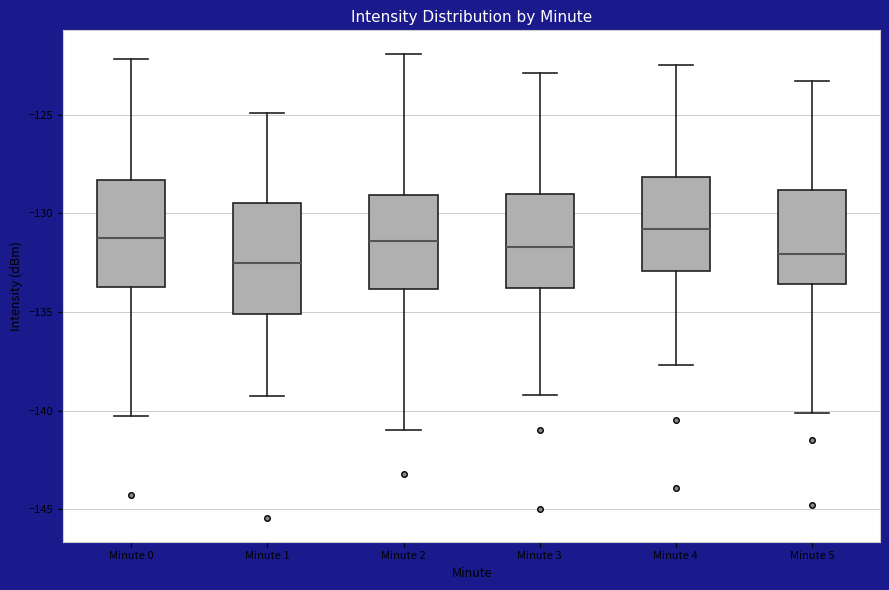

Reading left to right, transcribe this box plot: for each box, give where its median line is, the range the box spans, and where its two whiskers end, as read against the y-axis. The values are not printed on the chart, so give them approximately, as read against the axis.

Minute 0: median -131.0, box -133.5 to -128.5, whiskers -140.5 to -122.0
Minute 1: median -132.5, box -135.0 to -129.5, whiskers -139.0 to -125.0
Minute 2: median -131.5, box -134.0 to -129.0, whiskers -141.0 to -122.0
Minute 3: median -131.5, box -134.0 to -129.0, whiskers -139.0 to -123.0
Minute 4: median -131.0, box -133.0 to -128.0, whiskers -137.5 to -122.5
Minute 5: median -132.0, box -133.5 to -129.0, whiskers -140.0 to -123.5